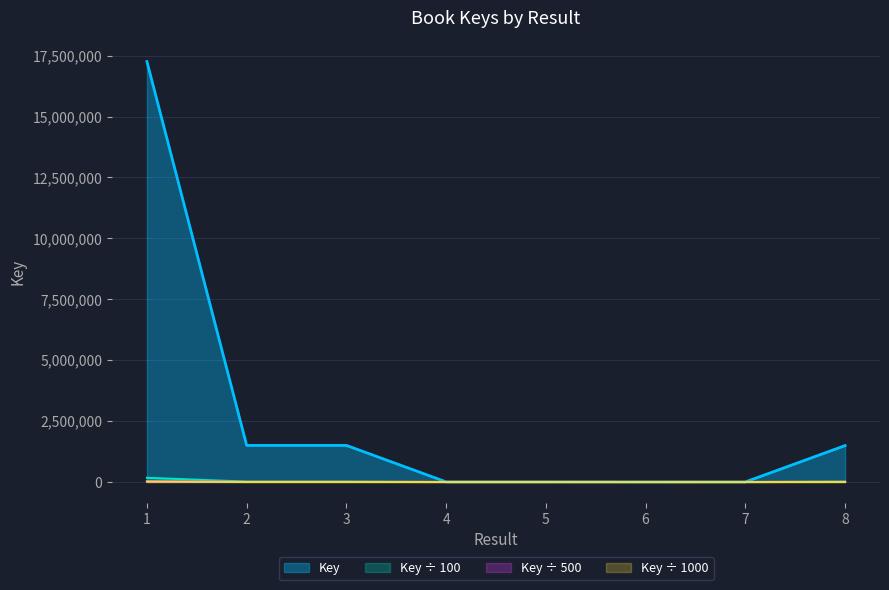

True or false: there are more than 0 points higher than both neighbors.

True